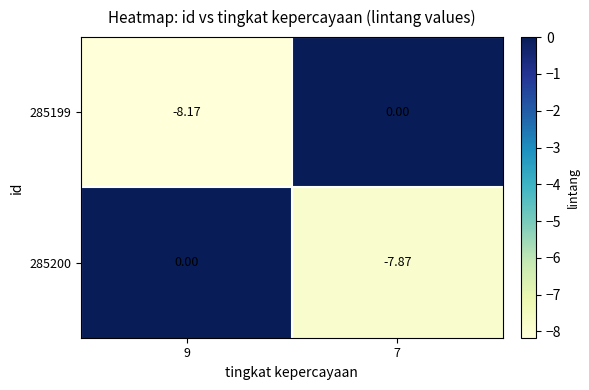

Is the value of 285200 at 9 greater than the value of 285199 at 9?

Yes